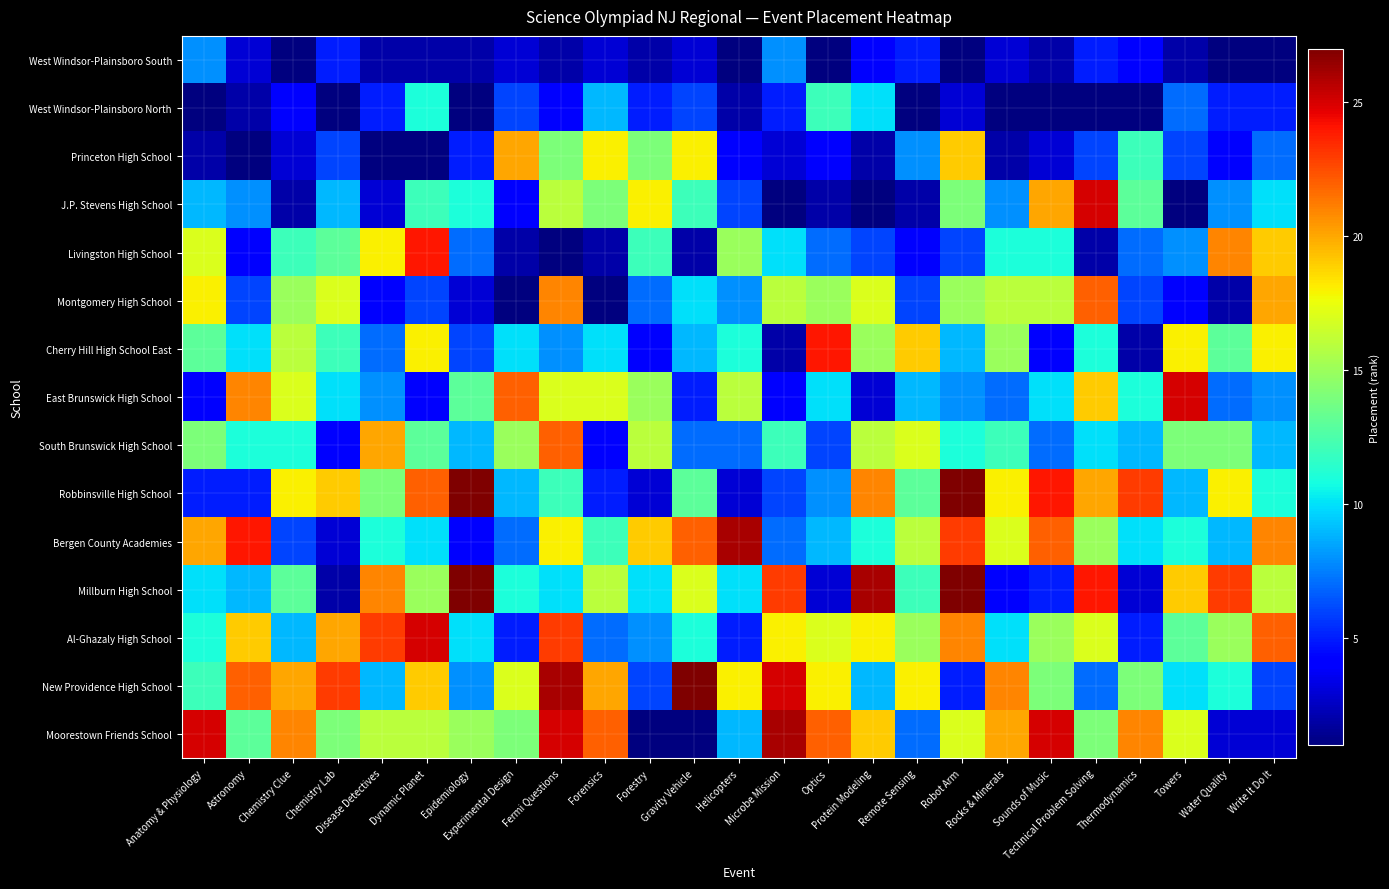

At how many categories does at least one series exceed 10?

25